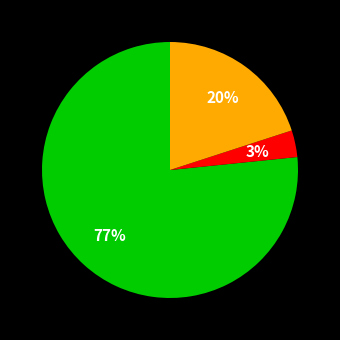

To the nearest percent, what is the average slice percentage?

33%